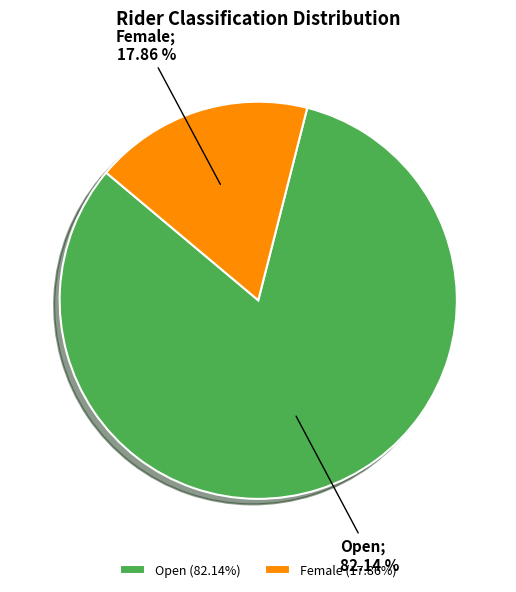

True or false: Female accounts for 28% of the total.

False